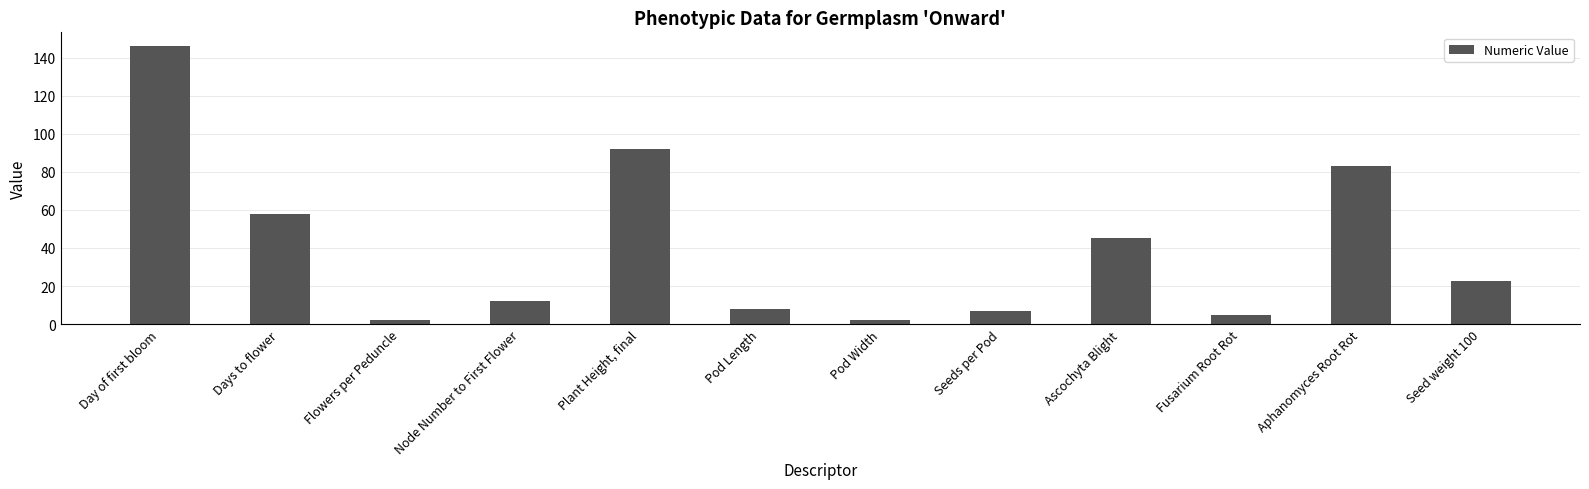

What is the maximum value shown in the chart?

146.0